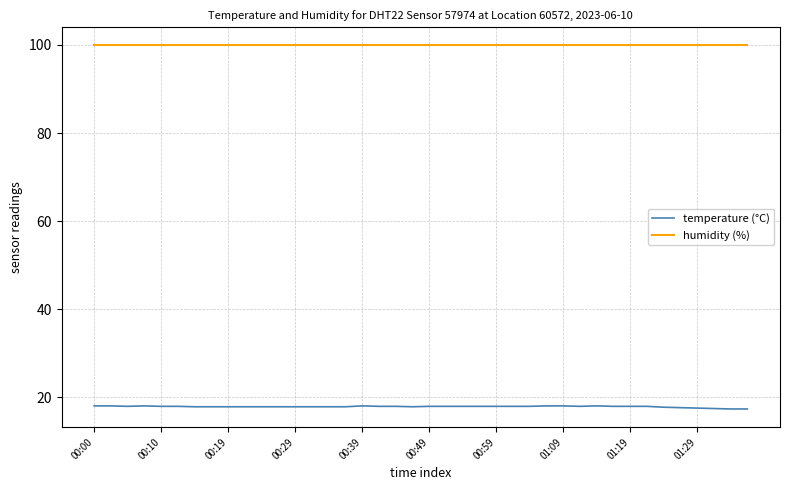

Rank the series by their maximum value, from lowest to highest.

temperature (°C), humidity (%)